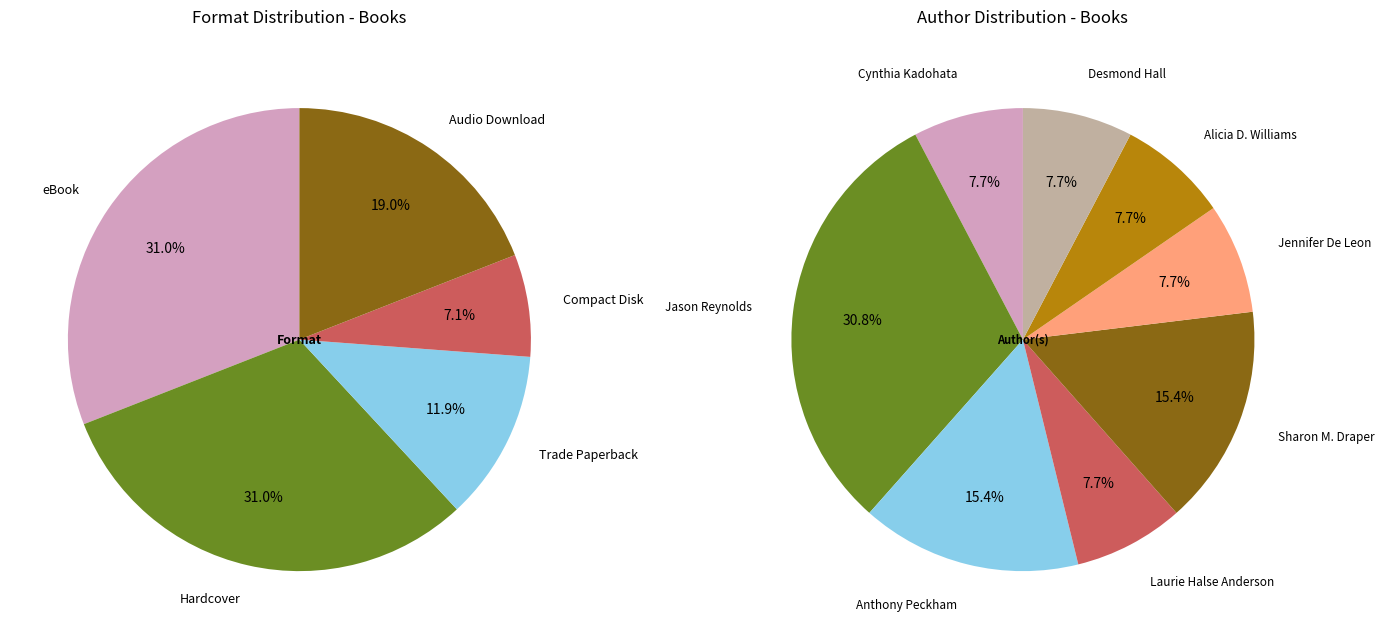

To the nearest percent, what is the average slice percentage?

14%